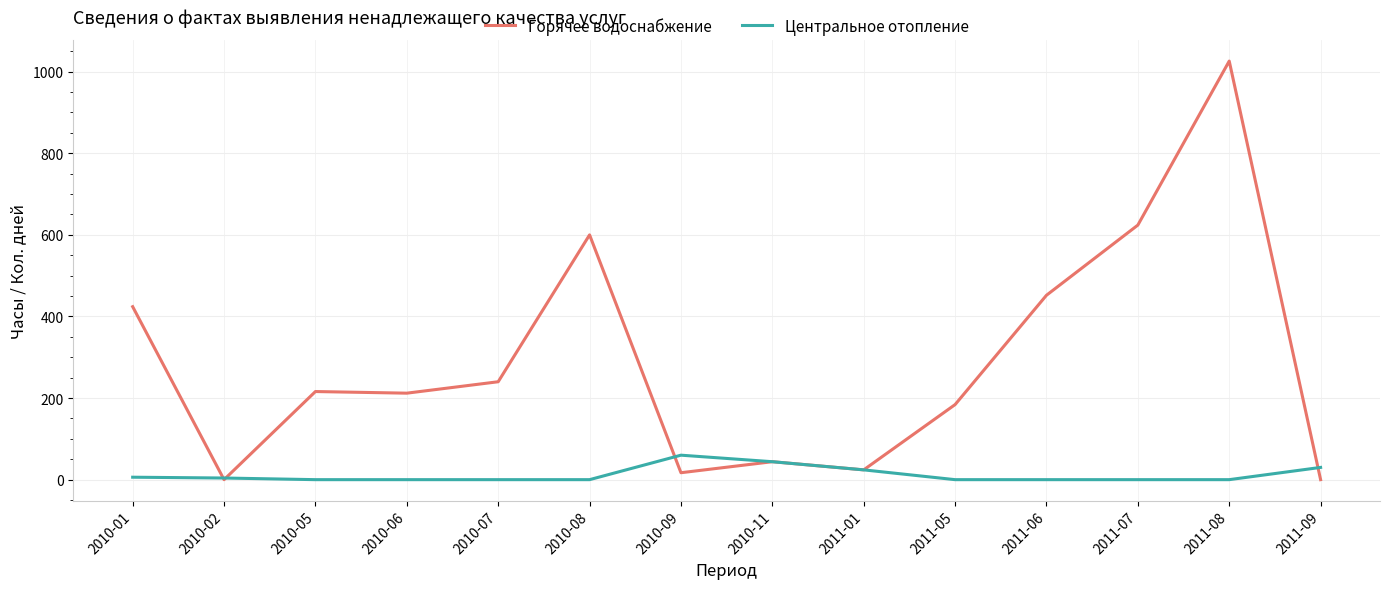

Between 2010-06 and 2011-08, which series saw the biggest shift?

Горячее водоснабжение